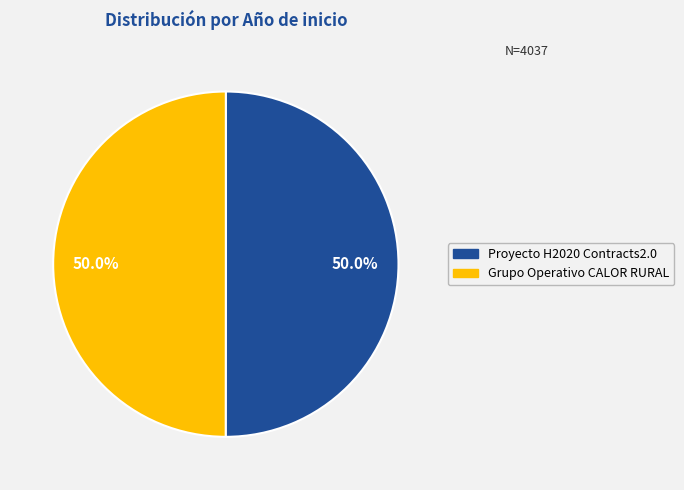

To the nearest percent, what portion does Proyecto H2020 Contracts2.0 represent?

50%